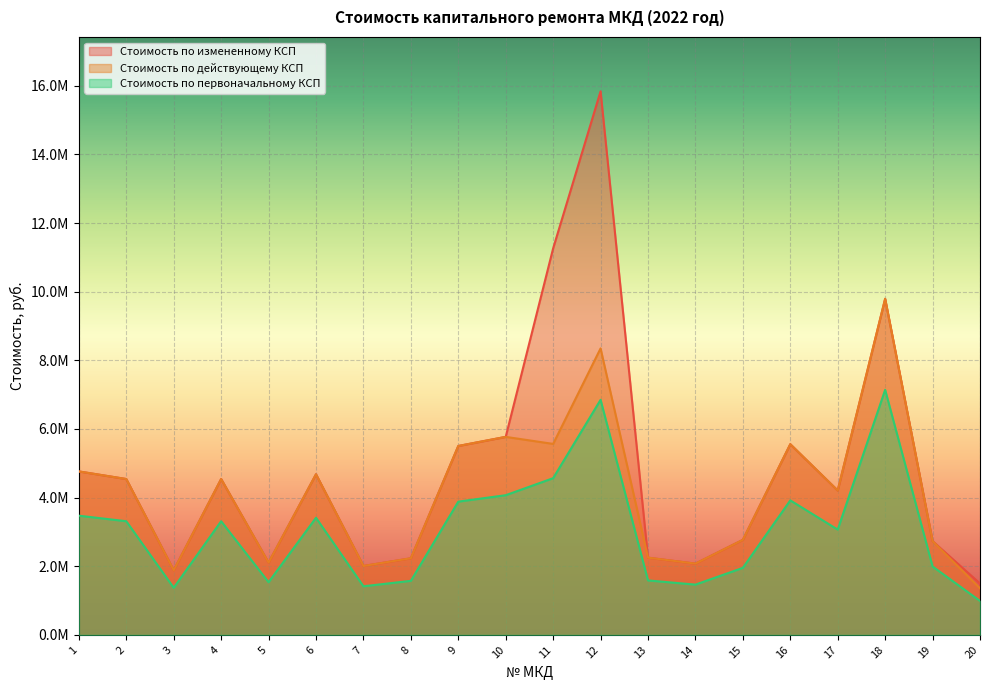

At which label is Стоимость по действующему КСП closest to 5574007?

11